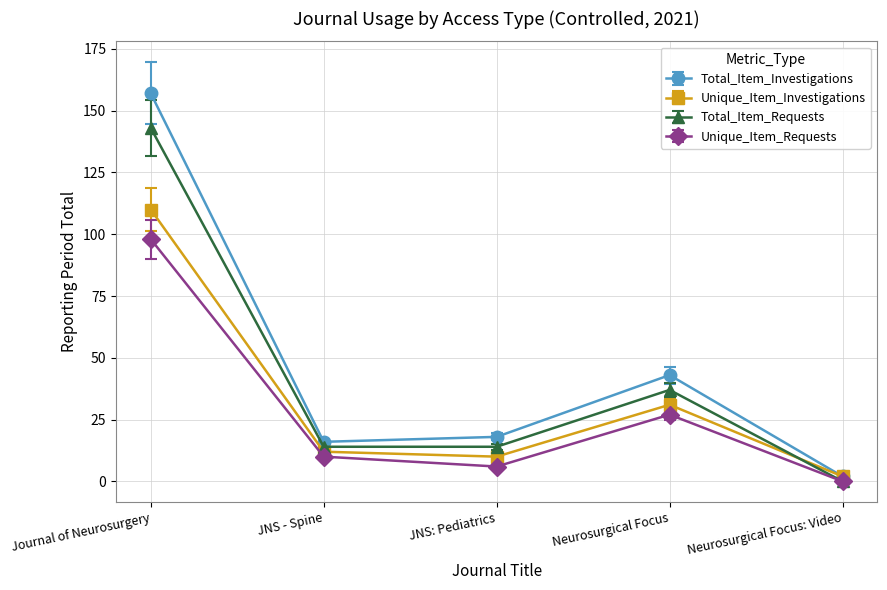

Reading left to right, extract all data points from this chart.

Total_Item_Investigations: 157	16	18	43	2
Unique_Item_Investigations: 110	12	10	31	2
Total_Item_Requests: 143	14	14	37	0
Unique_Item_Requests: 98	10	6	27	0